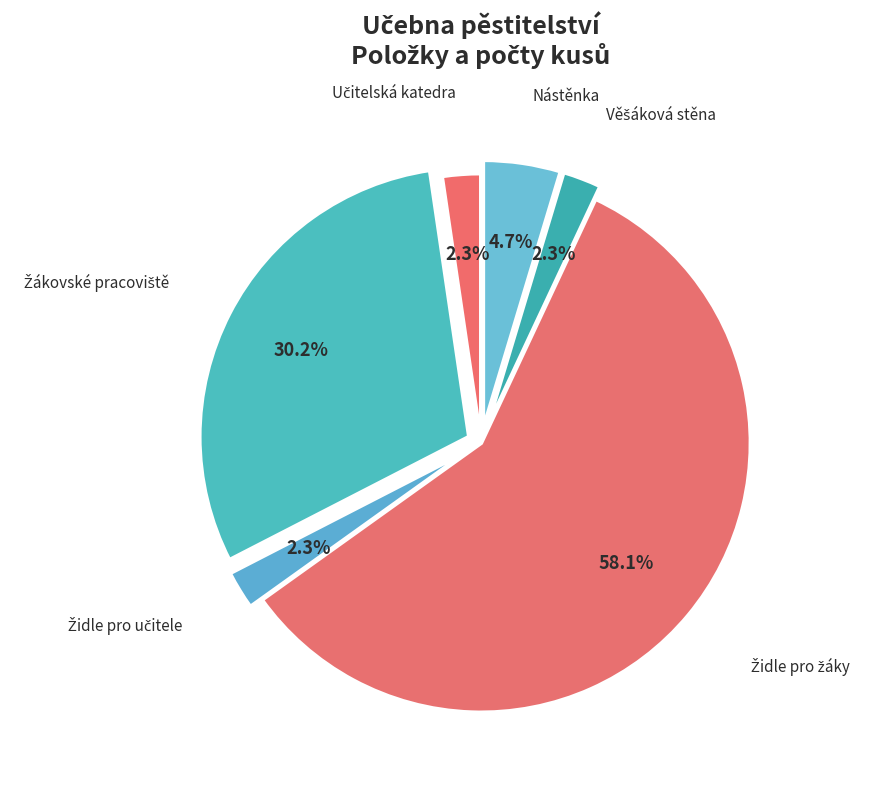

How much of the chart is everything except Nástěnka?

95.3%